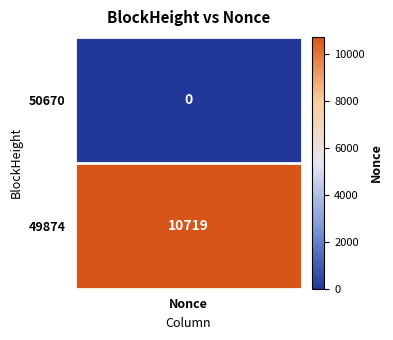

True or false: 50670 has a value of 0 at 0.

True